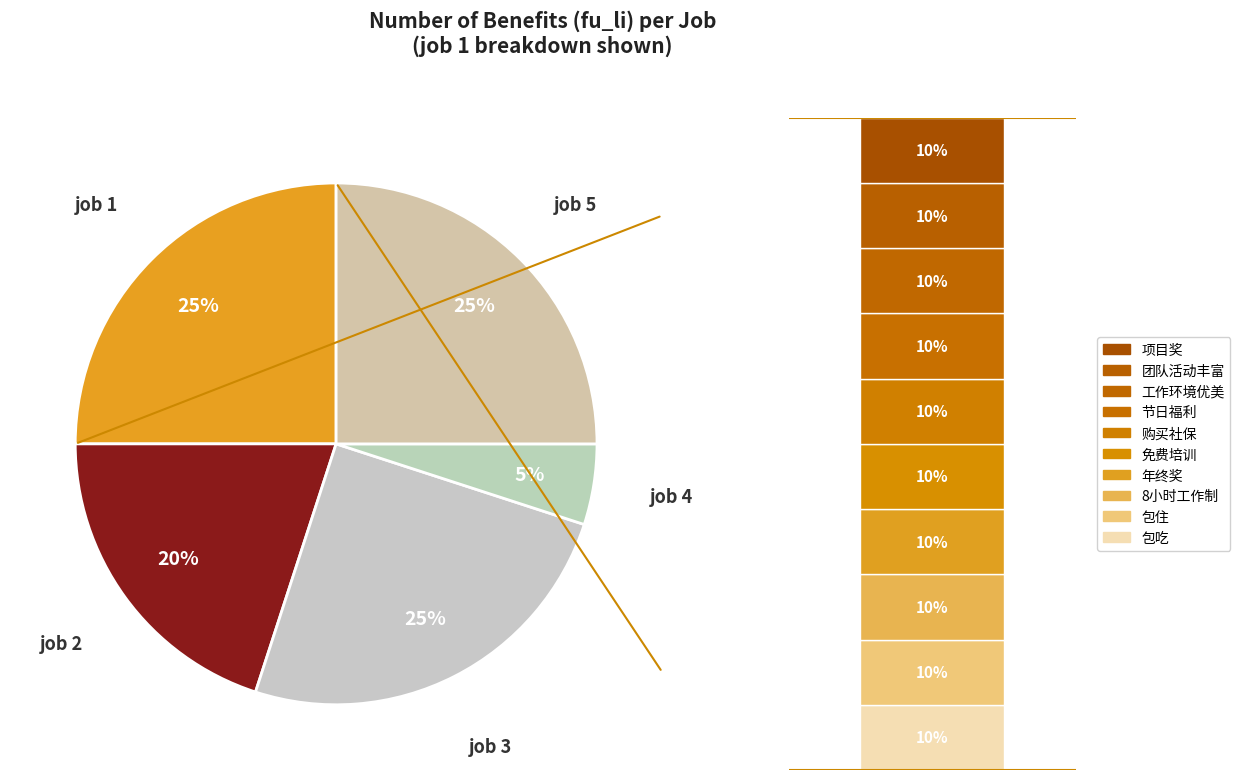

Between job 4 and job 3, which is larger?

job 3